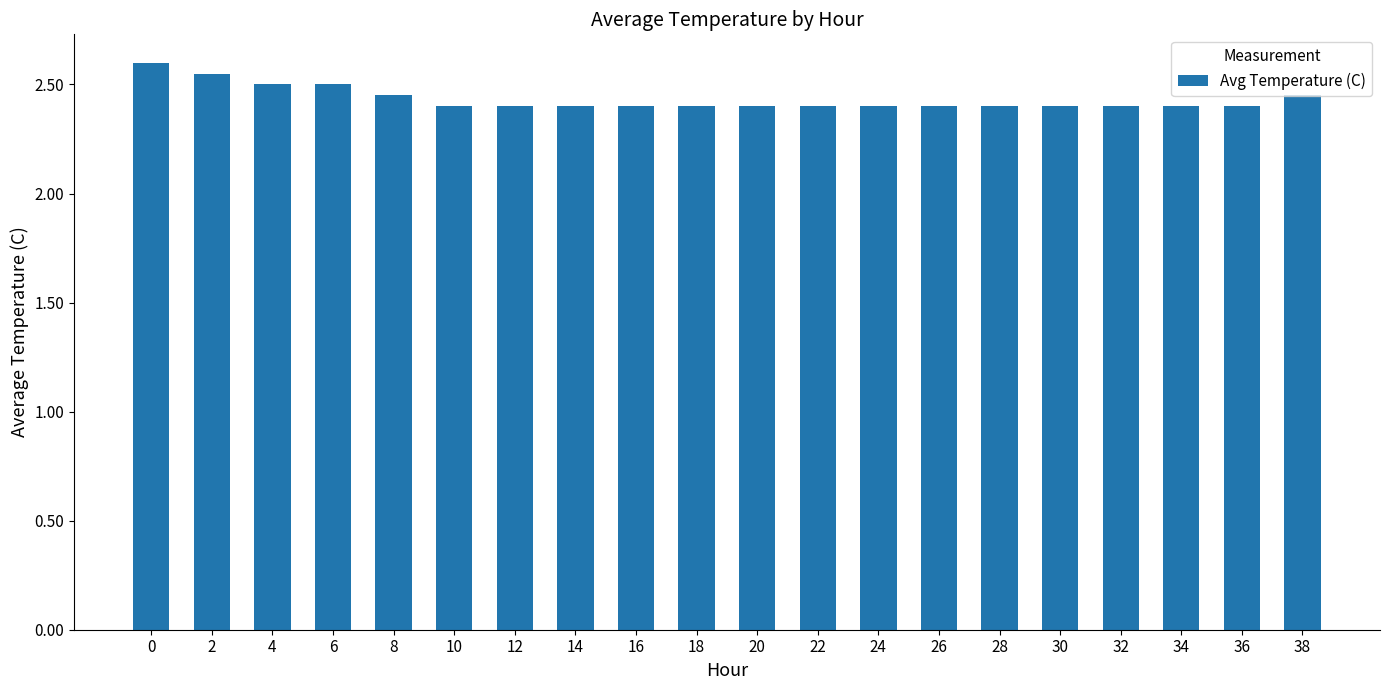

What is the average value?

2.4